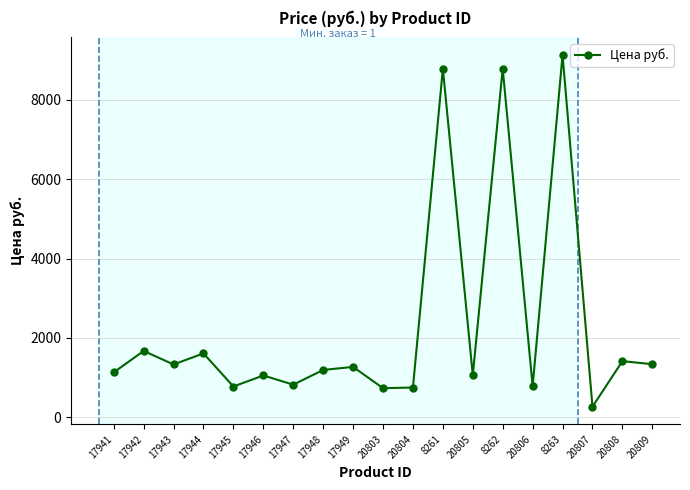

Approximately how many times larger is the value at 8262 compared to 8261?

1.0